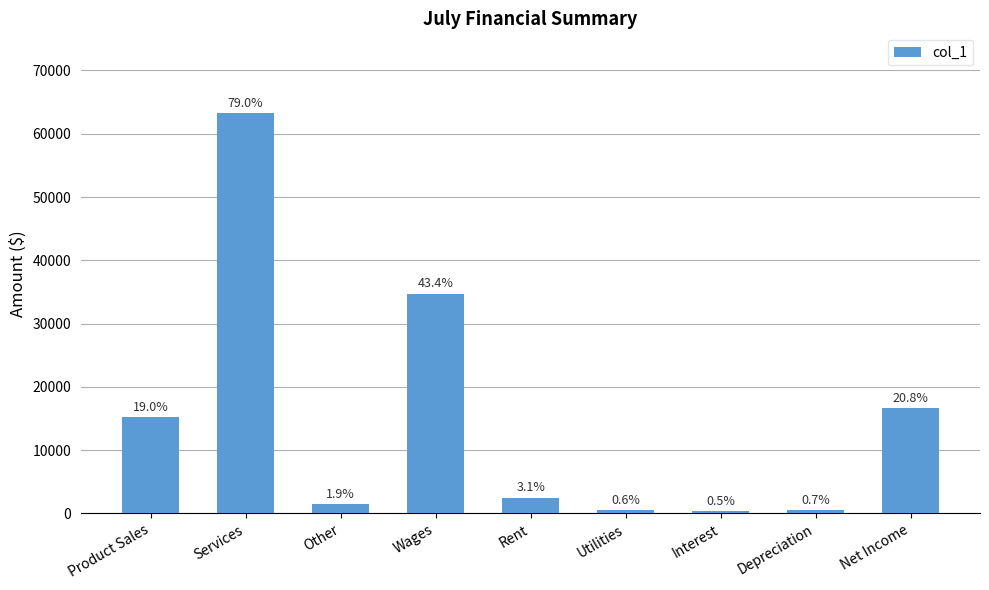

What is the sum of all values?

135289